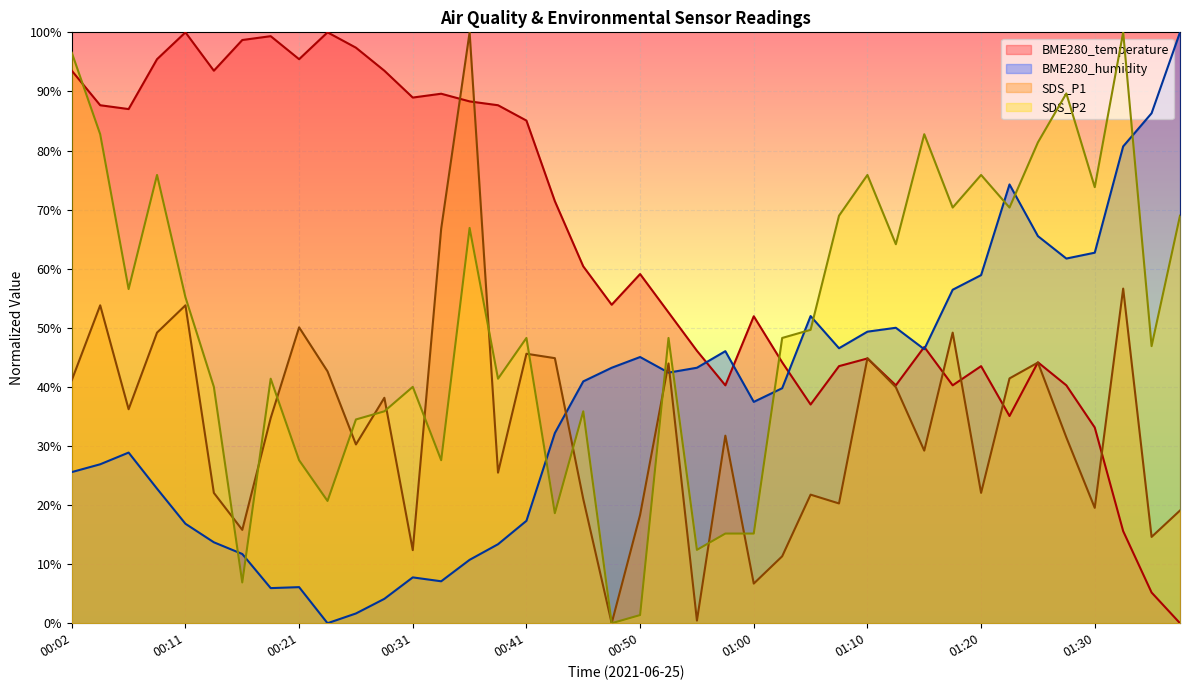

Which has a higher value, 01:08 or 00:26?

00:26